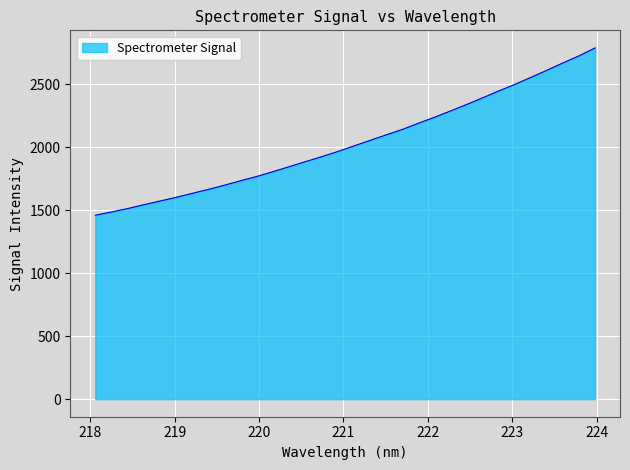

What is the greatest value displayed?

2790.0